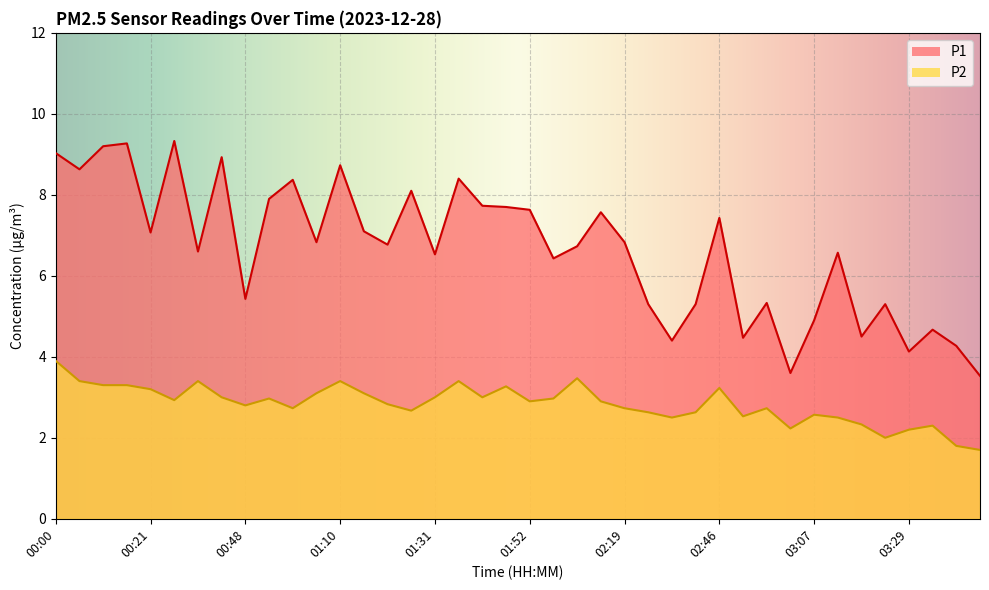

Is the value of P2 at 03:02 greater than the value of P1 at 00:48?

No